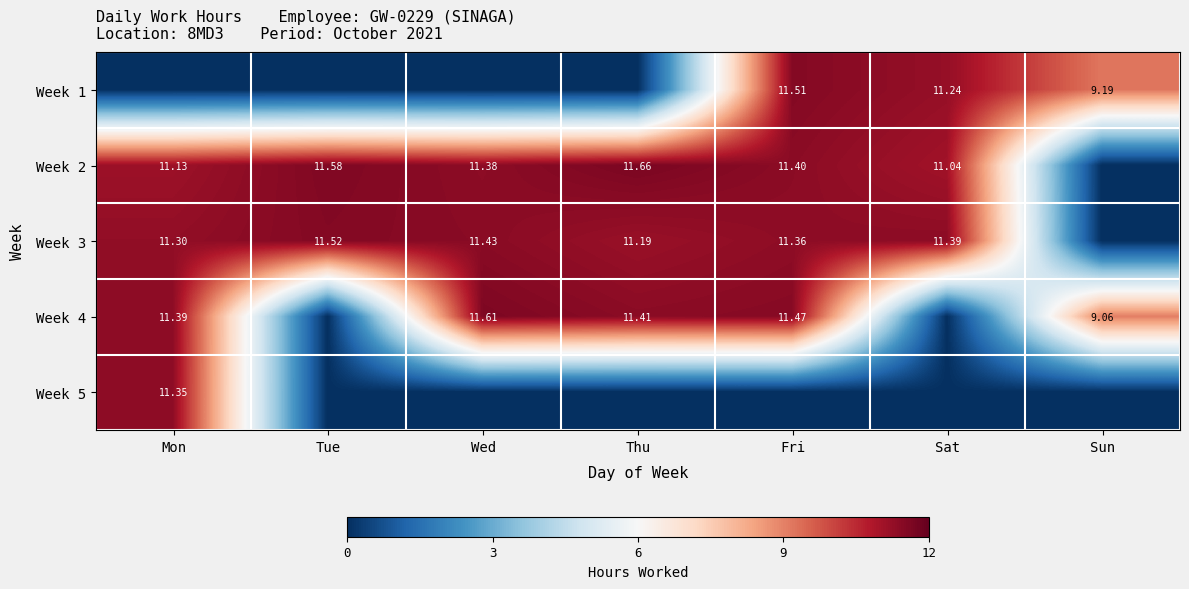

Is the value of Week 3 at Wed greater than the value of Week 4 at Wed?

No